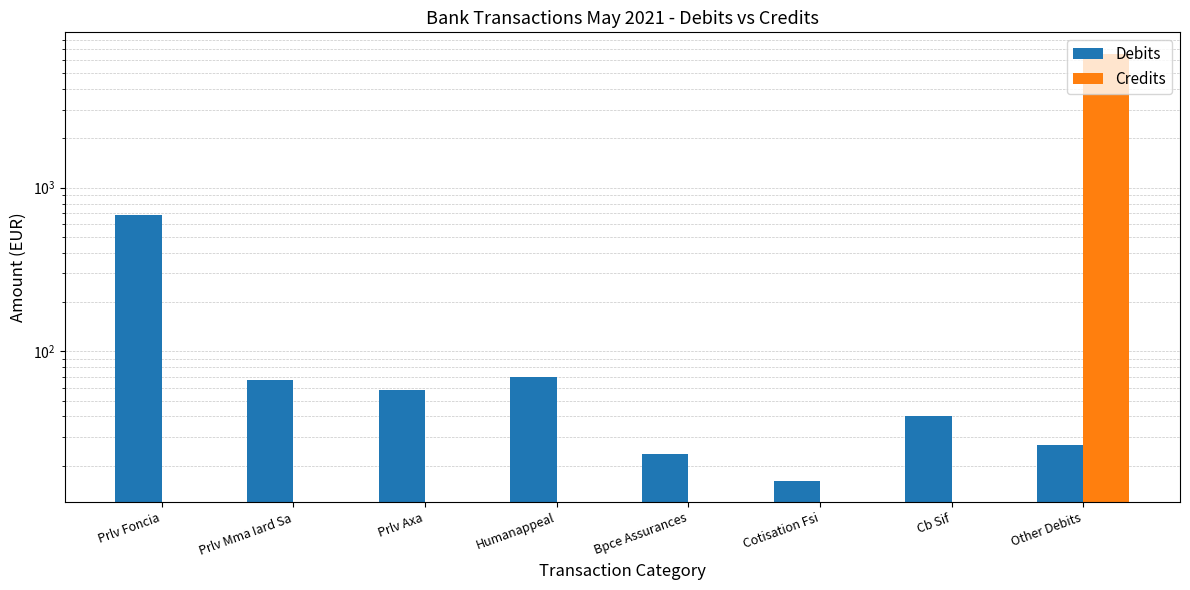

How many groups of bars are there?

8